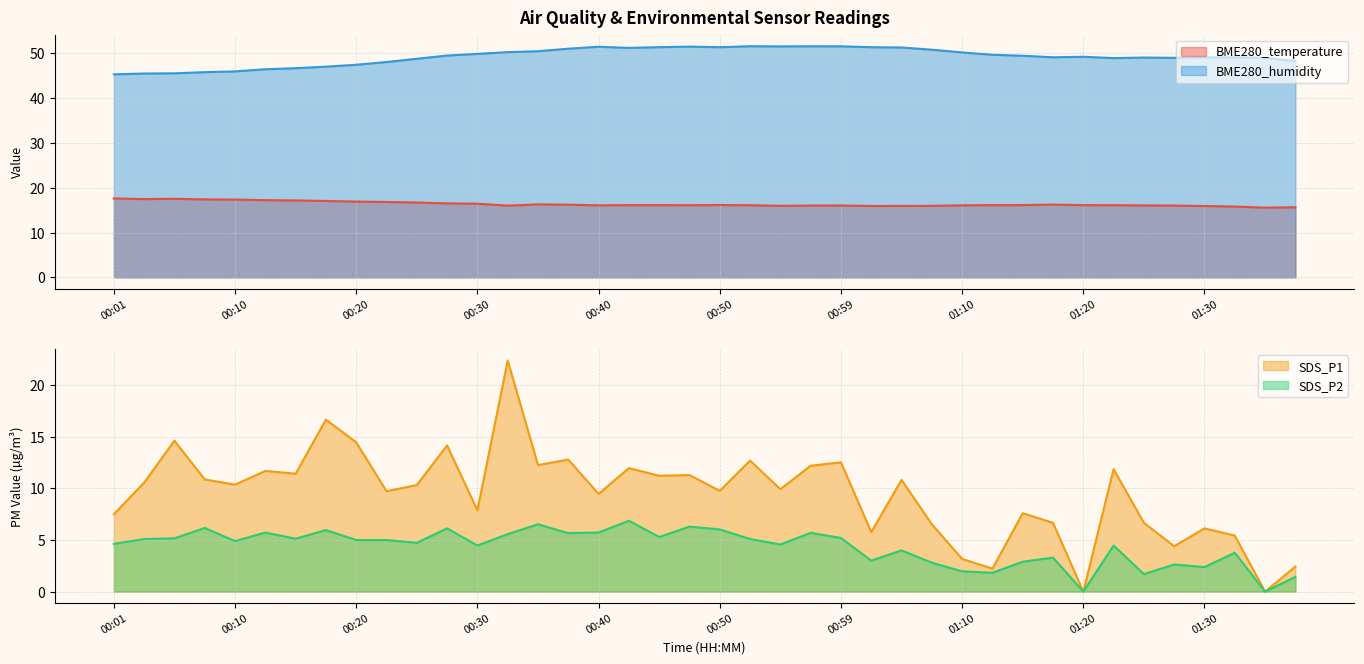

At which category does BME280_temperature reach its first local peak?

00:05